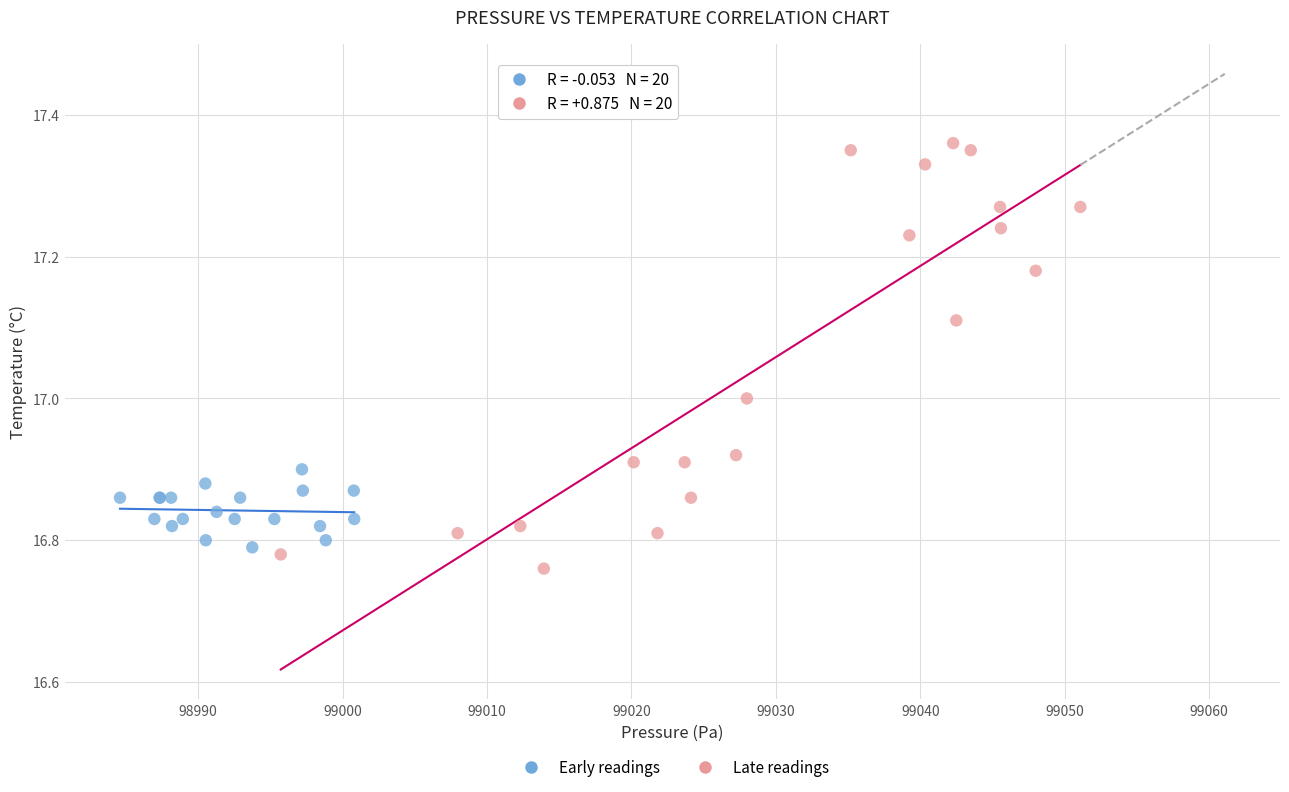

Which series reaches the minimum Y coordinate?

Late readings